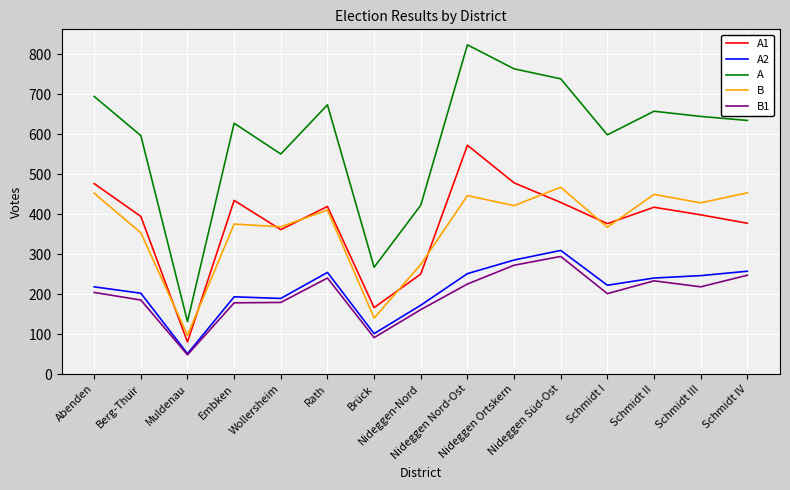

What is the total value across all series at Schmidt II?

1996